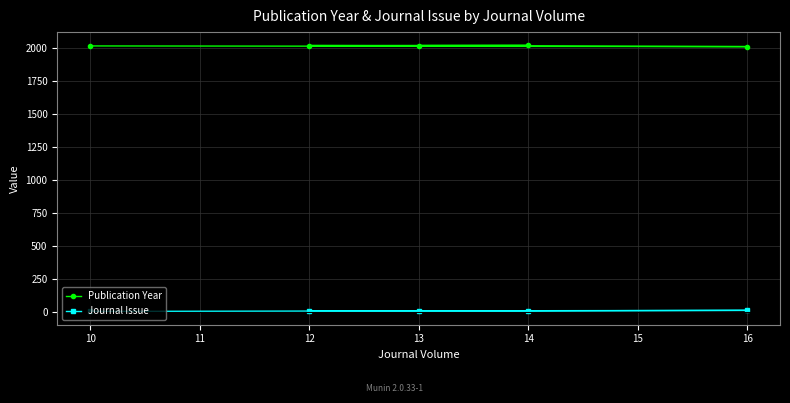

How many data points does each series have?

5